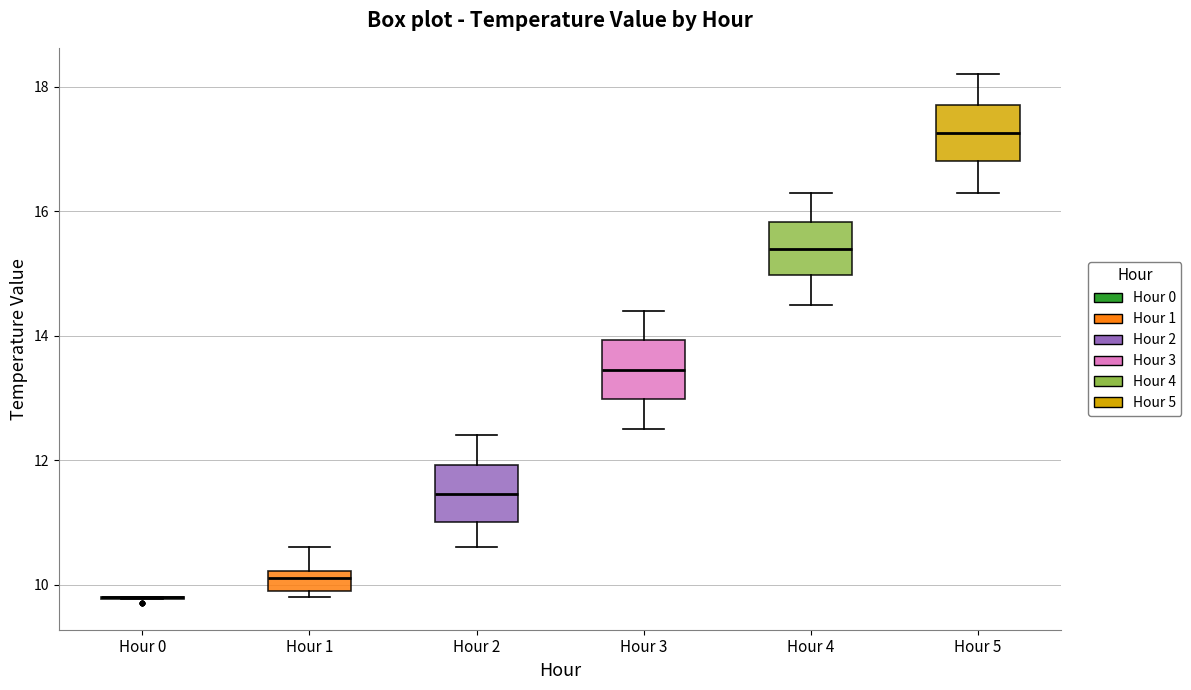

Reading left to right, transcribe this box plot: for each box, give where its median line is, the range the box spans, and where its two whiskers end, as read against the y-axis. The values are not printed on the chart, so give them approximately, as read against the axis.

Hour 0: box collapsed to a line at 9.8, whiskers 9.8 to 9.8
Hour 1: median 10.2 (inside the box), box 10.0 to 10.2, whiskers 9.8 to 10.6
Hour 2: median 11.4, box 11.0 to 12.0, whiskers 10.6 to 12.4
Hour 3: median 13.4, box 13.0 to 14.0, whiskers 12.6 to 14.4
Hour 4: median 15.4, box 15.0 to 15.8, whiskers 14.6 to 16.4
Hour 5: median 17.2, box 16.8 to 17.8, whiskers 16.4 to 18.2